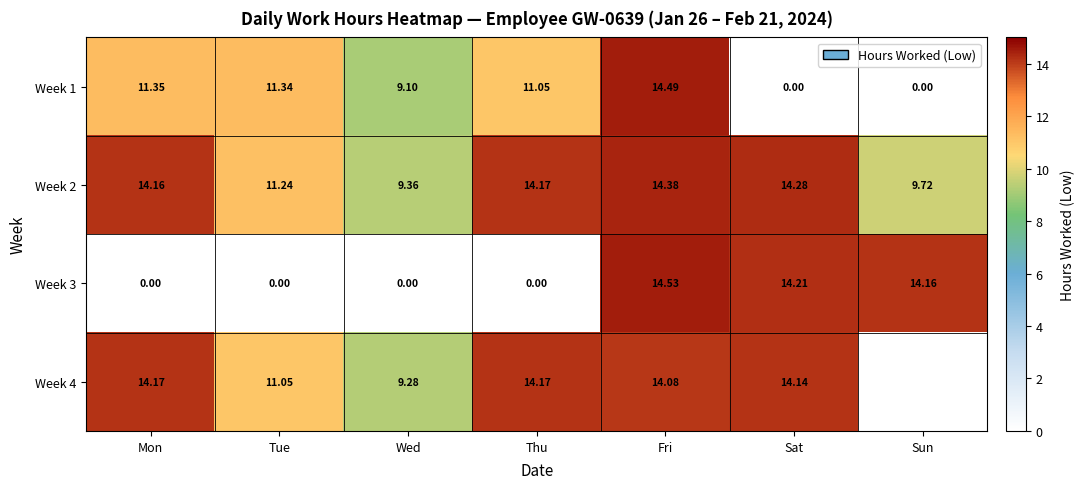

How many values in the Week 2 series are below 14?

3